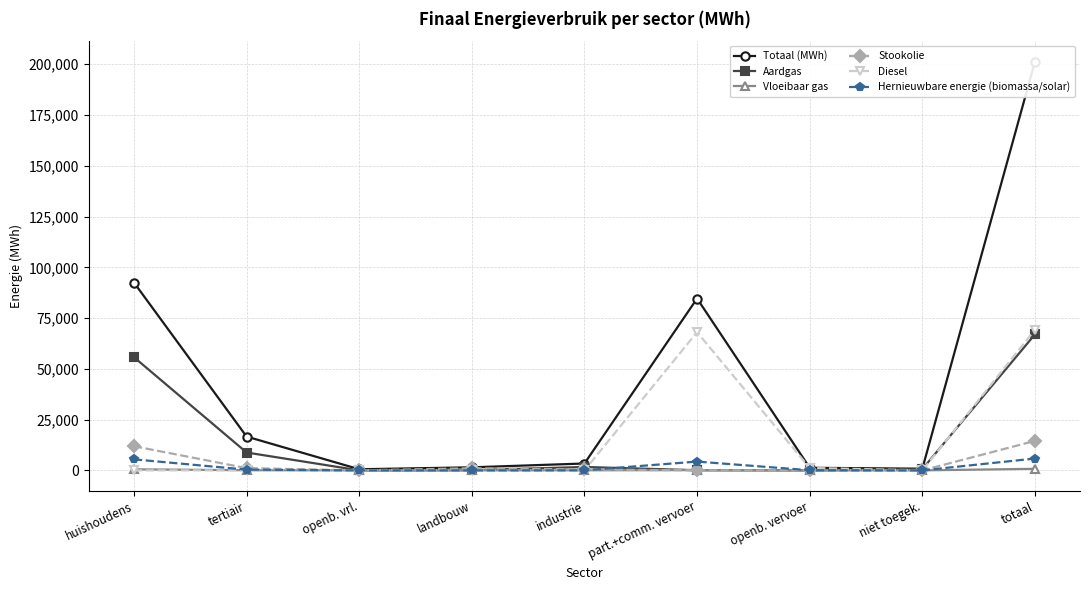

At how many categories does at least one series exceed 164093?

1